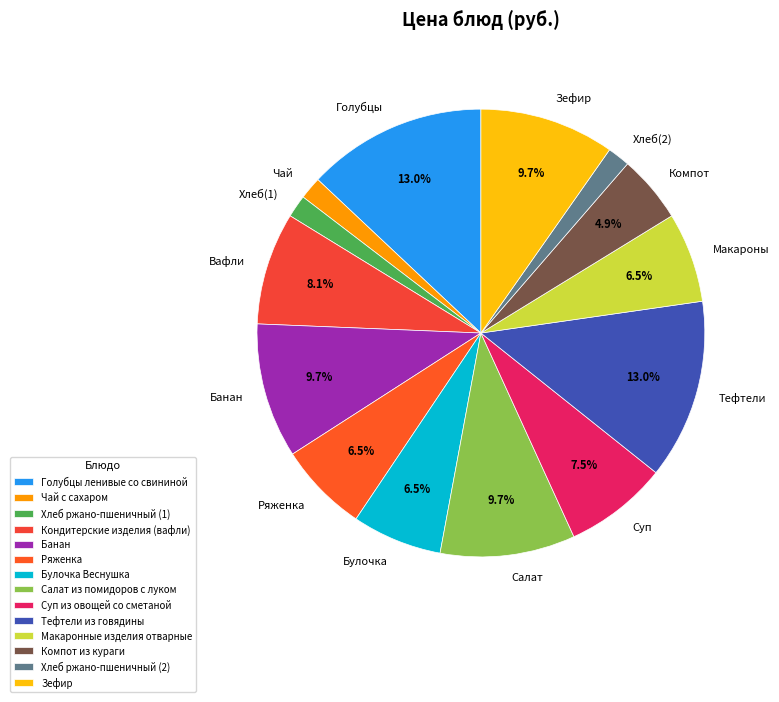

What portion of the pie excludes Суп?

92.5%